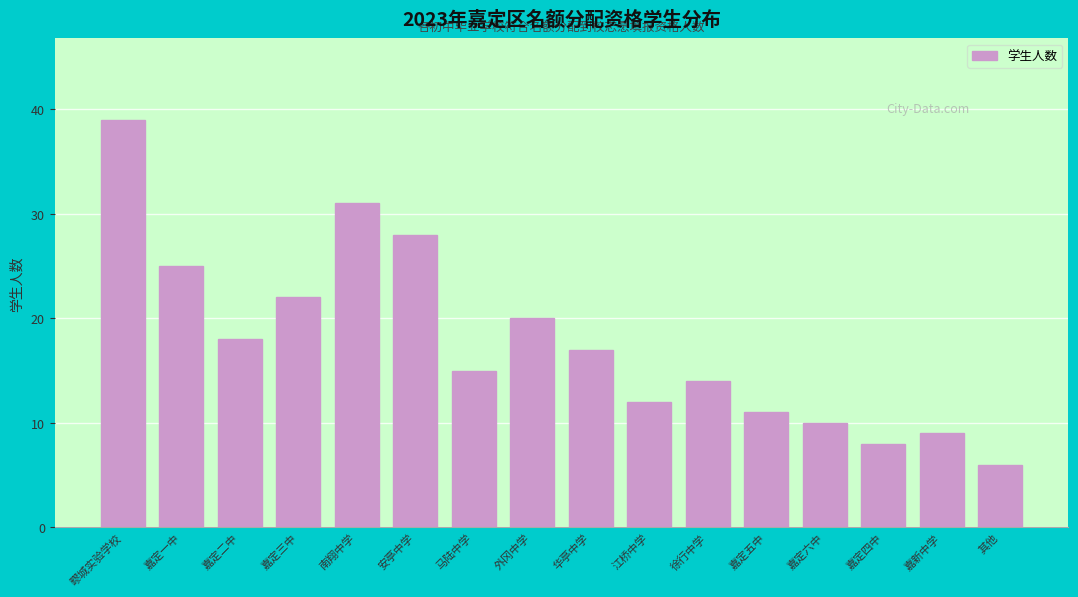

Reading left to right, extract all data points from this chart.

疁城实验学校=39	嘉定一中=25	嘉定二中=18	嘉定三中=22	南翔中学=31	安亭中学=28	马陆中学=15	外冈中学=20	华亭中学=17	江桥中学=12	徐行中学=14	嘉定五中=11	嘉定六中=10	嘉定四中=8	嘉新中学=9	其他=6